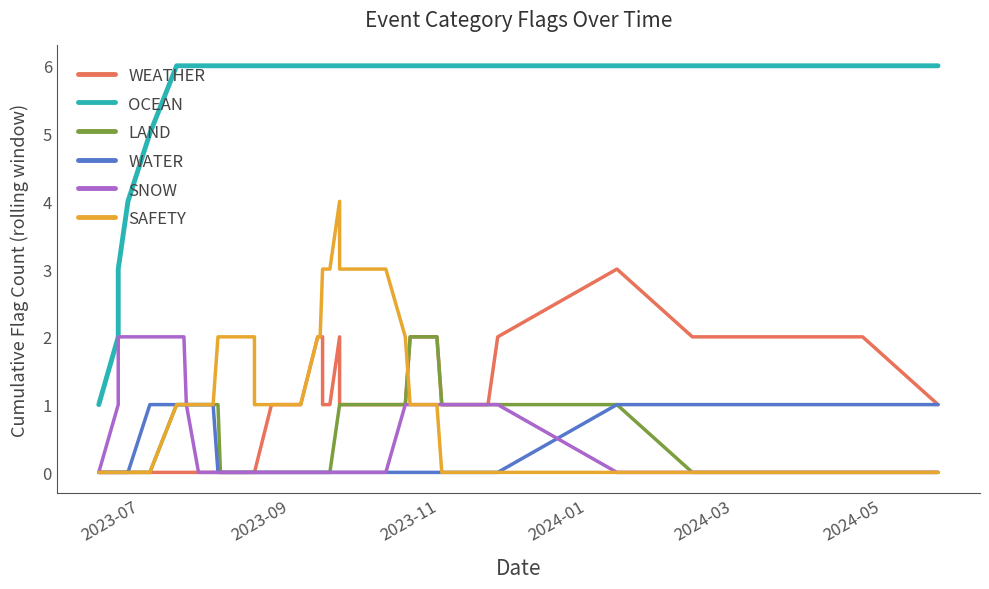

How many values in WEATHER are above zero?

23